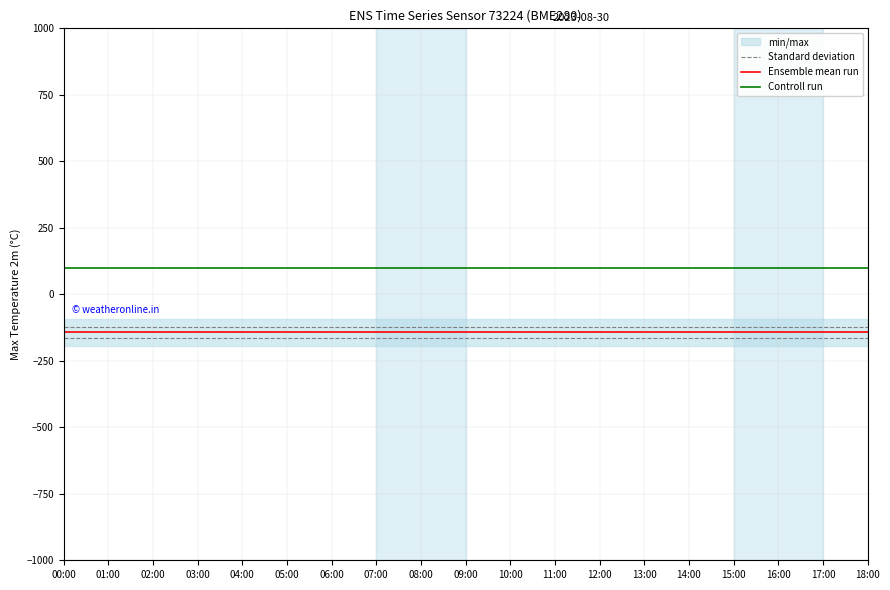

Reading left to right, extract all data points from this chart.

Standard deviation: -122.5	-122.5	-122.5	-122.5	-122.5	-122.5	-122.5	-122.5	-122.5	-122.5	-122.5	-122.5	-122.5	-122.5	-122.5	-122.5	-122.5	-122.5	-122.5
Ensemble mean run: -142.5	-142.5	-142.5	-142.5	-142.5	-142.5	-142.5	-142.5	-142.5	-142.5	-142.5	-142.5	-142.5	-142.5	-142.5	-142.5	-142.5	-142.5	-142.5
Controll run: 100.0	100.0	100.0	100.0	100.0	100.0	100.0	100.0	100.0	100.0	100.0	100.0	100.0	100.0	100.0	100.0	100.0	100.0	100.0